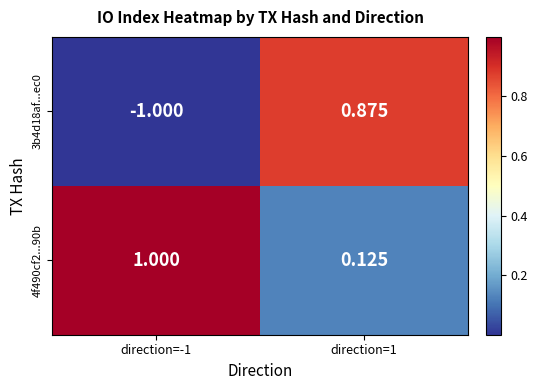

At which category does the chart reach its minimum across all series?

direction=-1